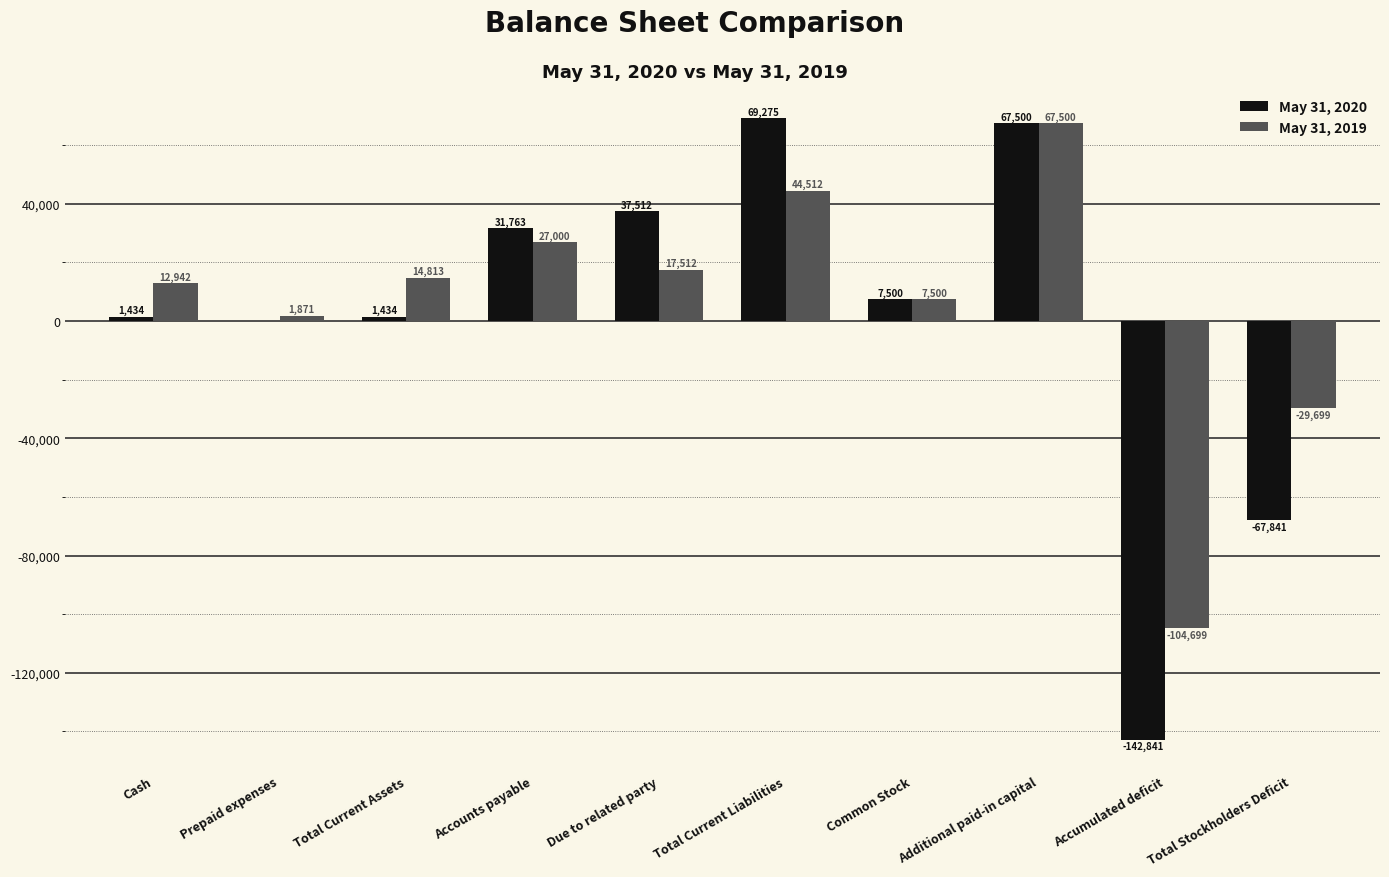

Between Cash and Total Current Assets, which series saw the biggest shift?

May 31, 2019